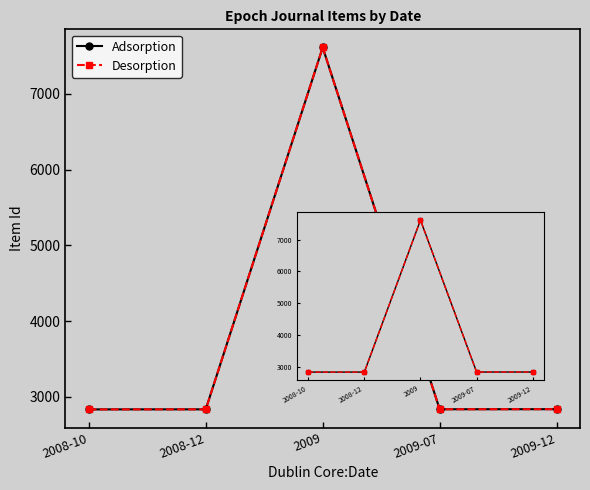

Is this an area chart (filled region under the line)?

No